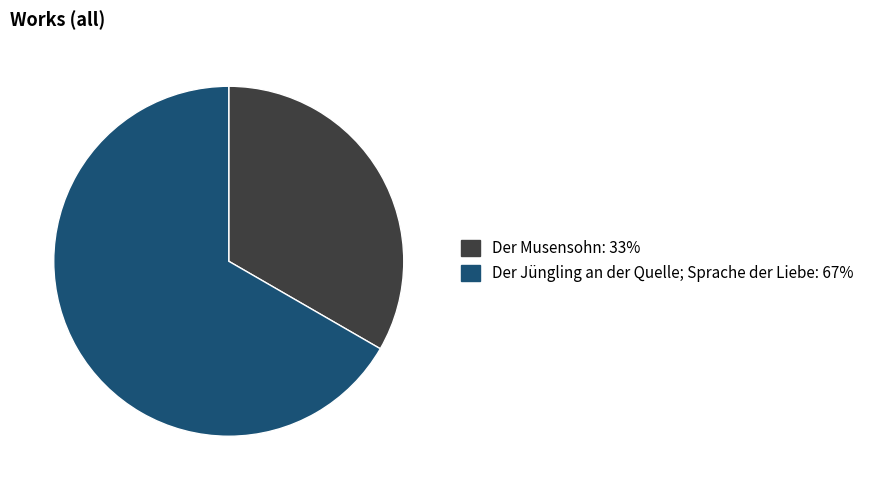

Count the number of slices in the pie.

2